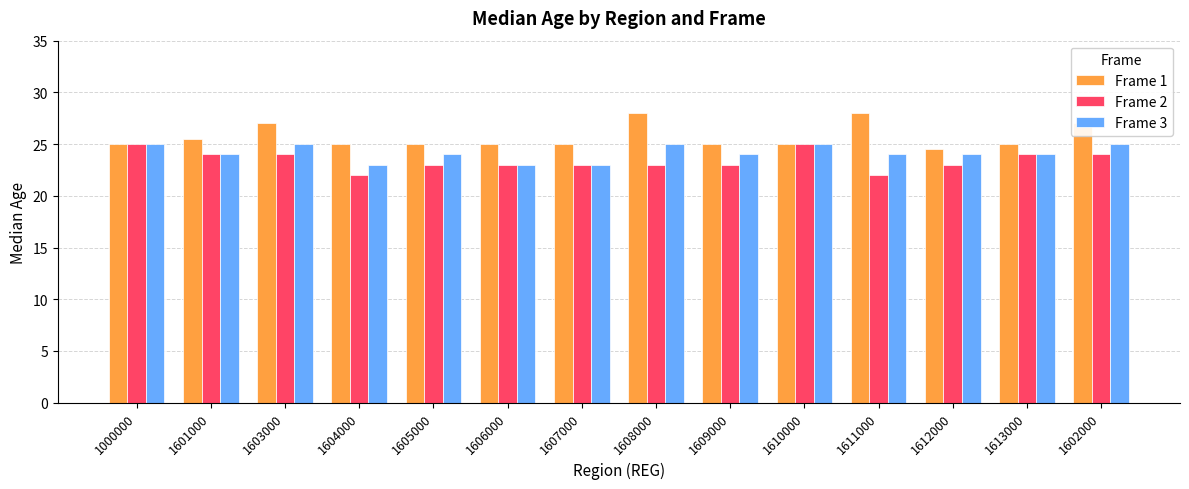

What is the minimum value shown in the chart?

22.0